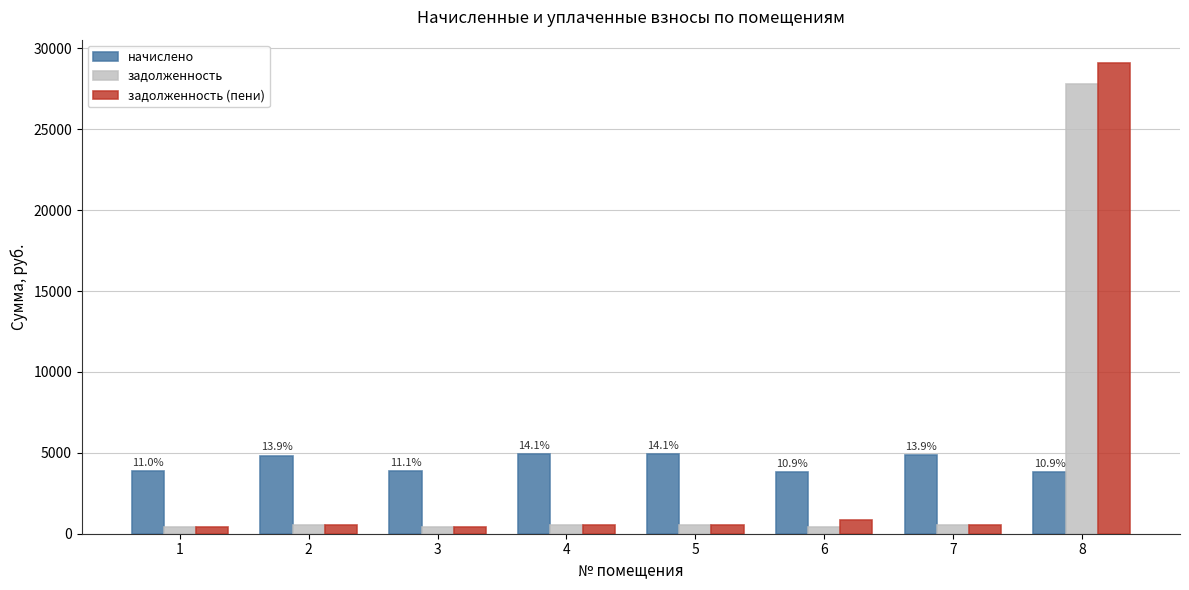

Rank the series by their average value, from lowest to highest.

задолженность, задолженность (пени), начислено